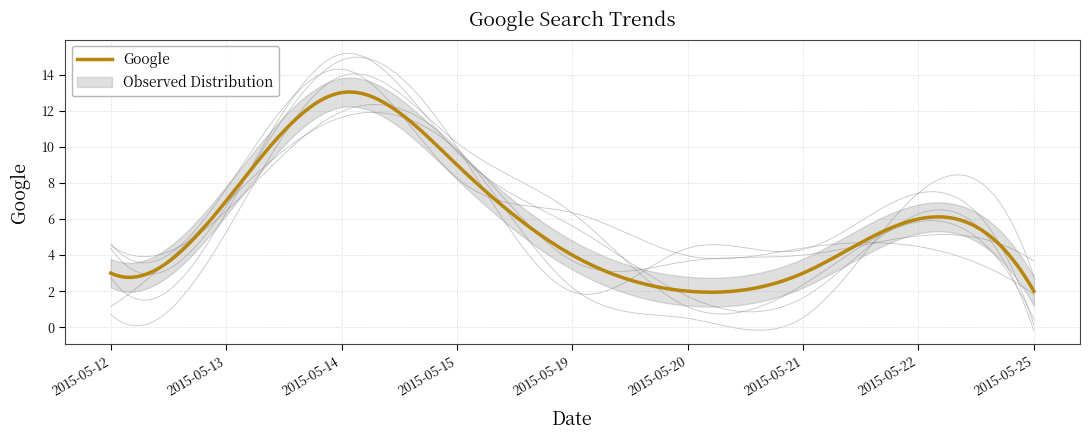

The value at 2015-05-22 is 2. True or false?

False